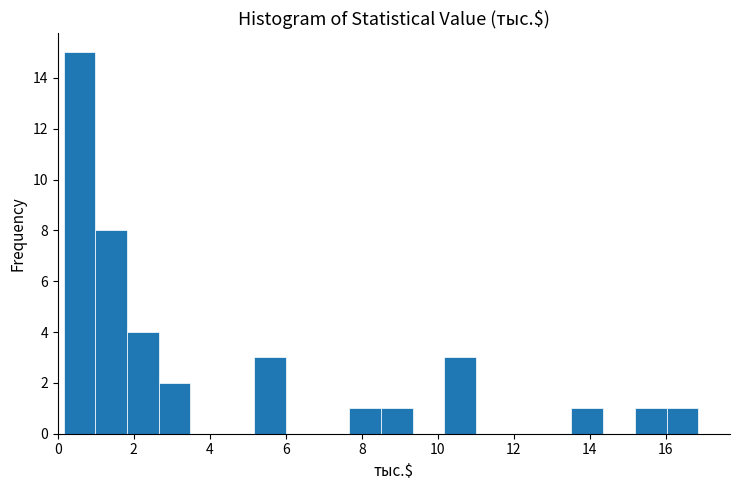

How tall is the bar that spans 0.2 to 1.0 on the x-axis? Neither the bar edges nor the heights are printed on the chart, so give them approximately, as read against the axes.

15